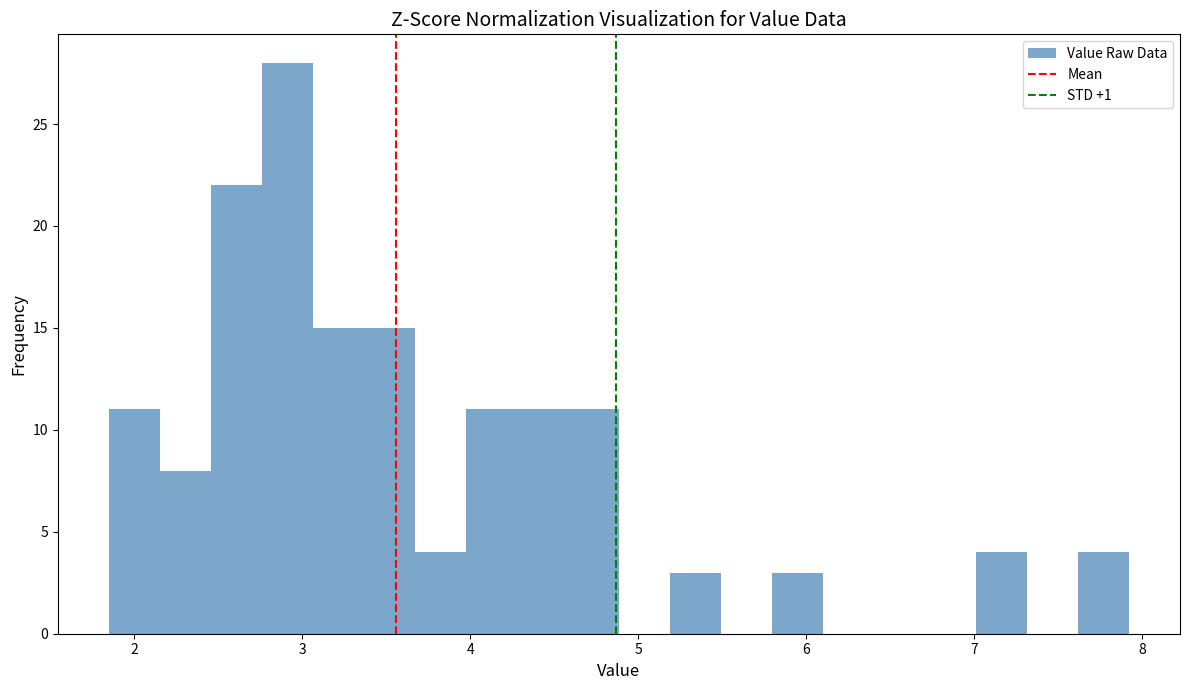

Read against the x-axis, roughly where is the centre of the tallest bar?

2.9